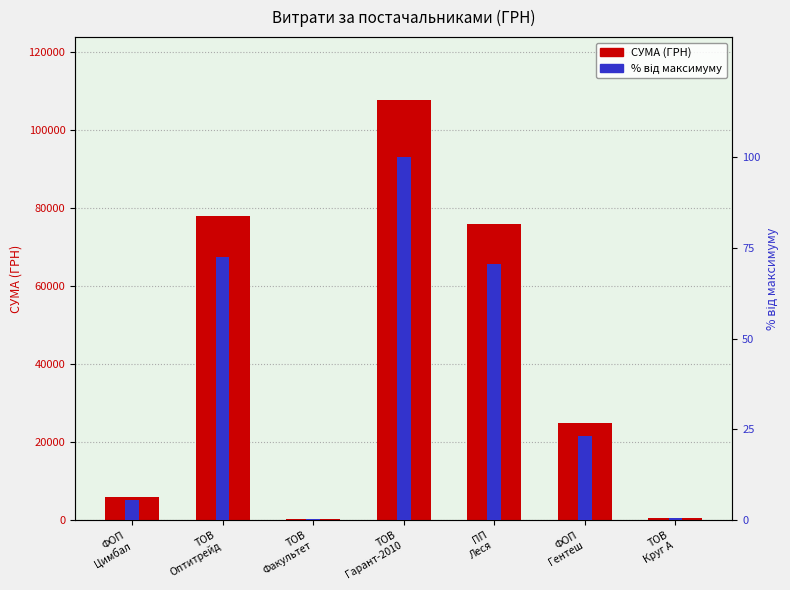

Reading right to left, transcribe all the data shown in this chart.

СУМА (ГРН): 668.1	24853.1	75965.5	107585.3	215.0	77813.3	5985.0
% від максимуму: 0.6	23.1	70.6	100.0	0.2	72.3	5.6